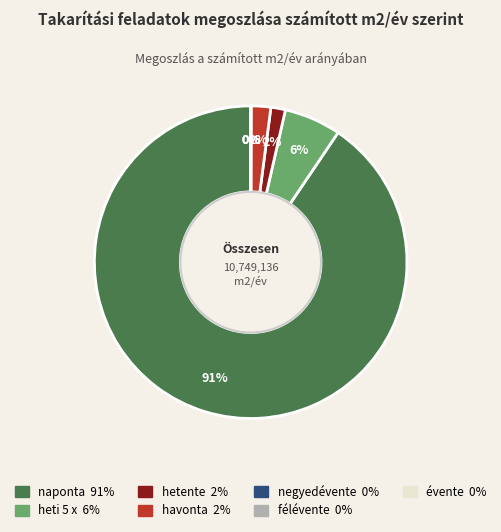

To the nearest percent, what percentage of the pie is heti 5 x?

6%